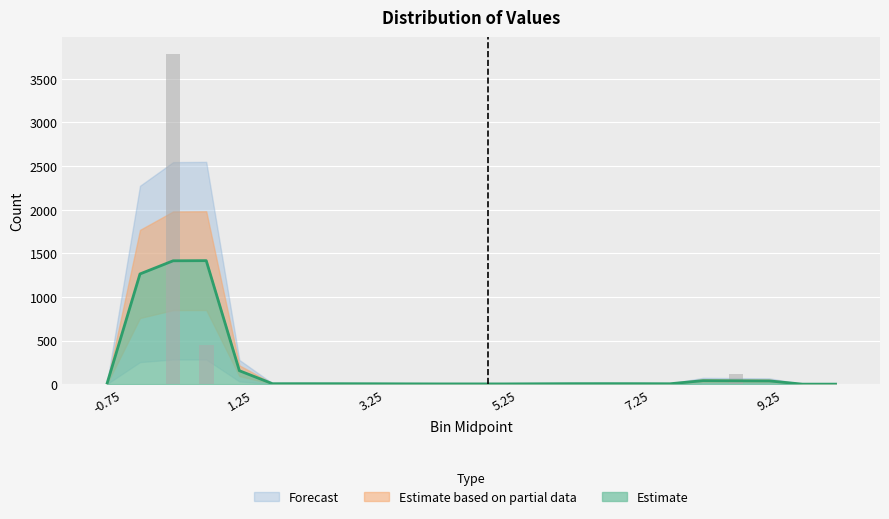

Between 3.25 and 7.25, which is larger?

3.25